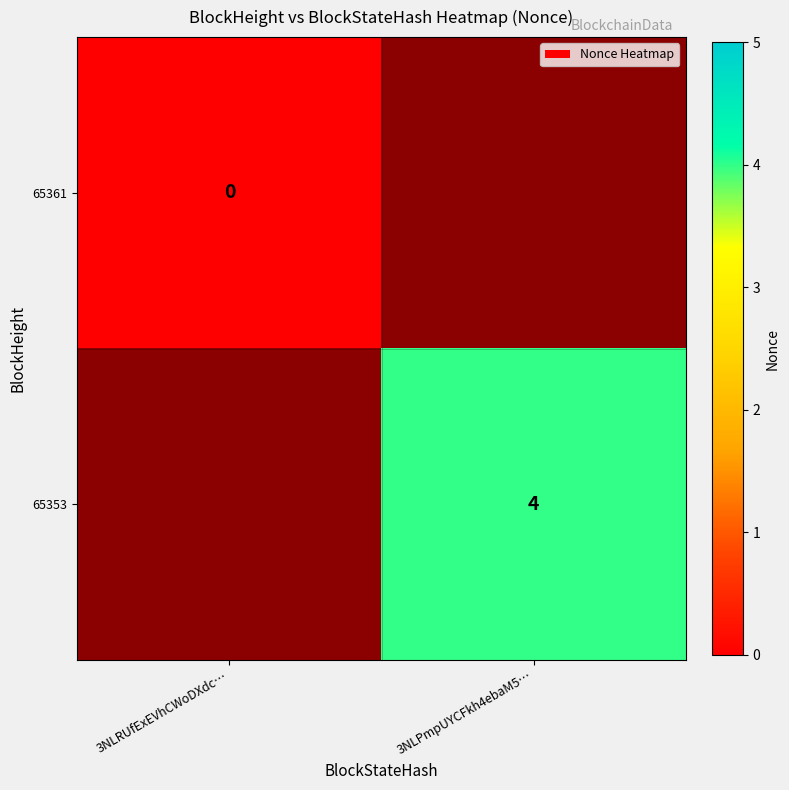

The value of 65353 at 3NLPmpUYCFkh4ebaM5… is 4. True or false?

True